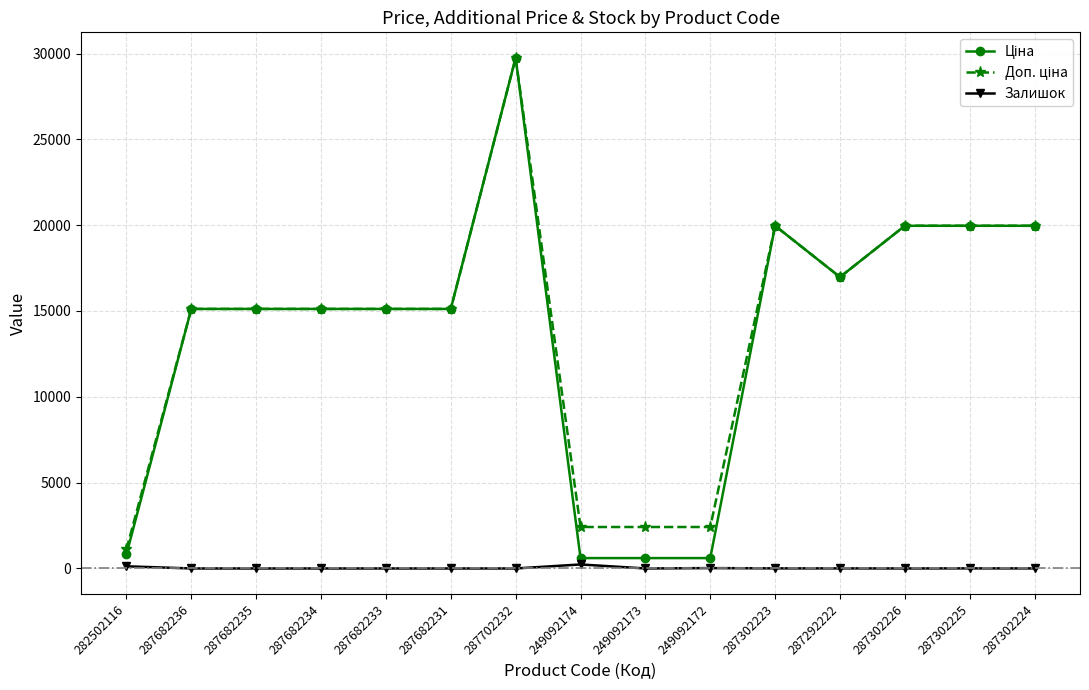

Does the chart have visible grid lines?

Yes